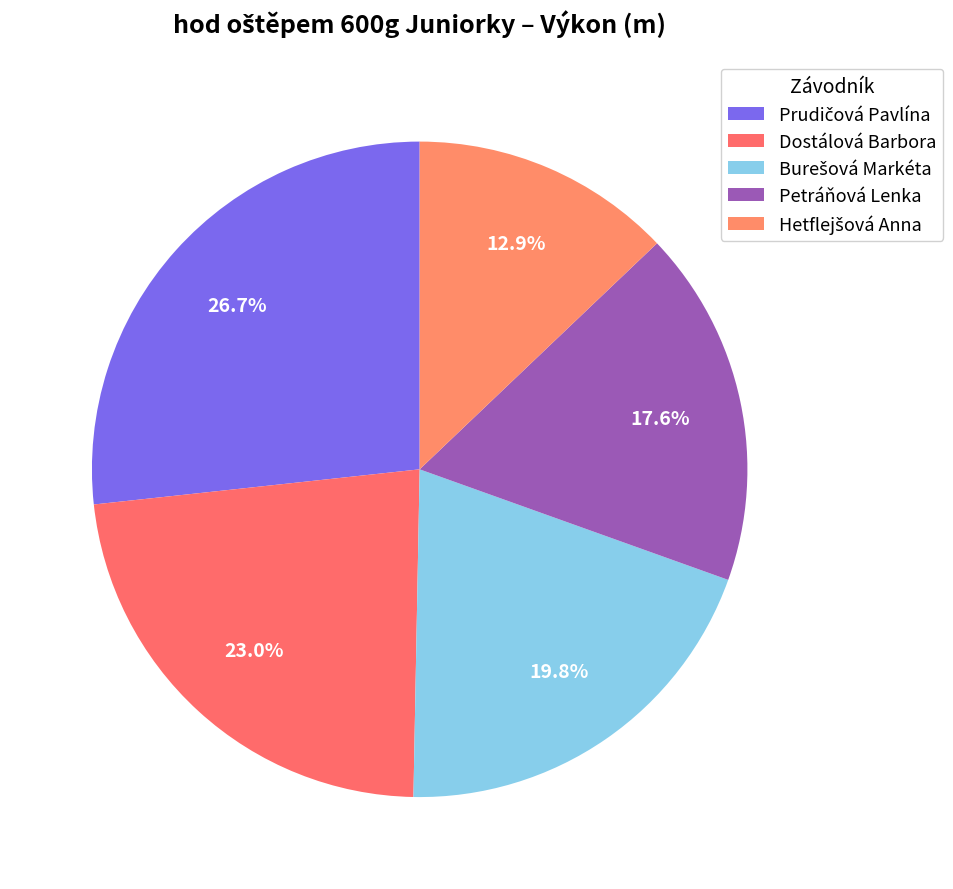

Is it true that Burešová Markéta is 20% of the pie?

True